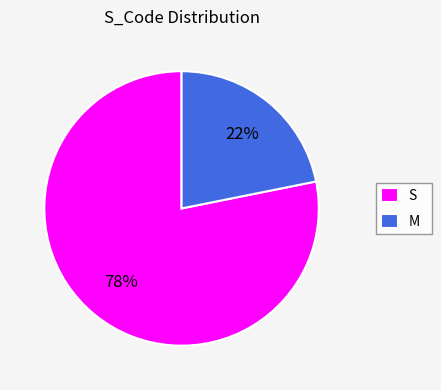

What is the smallest slice in the pie chart?

M